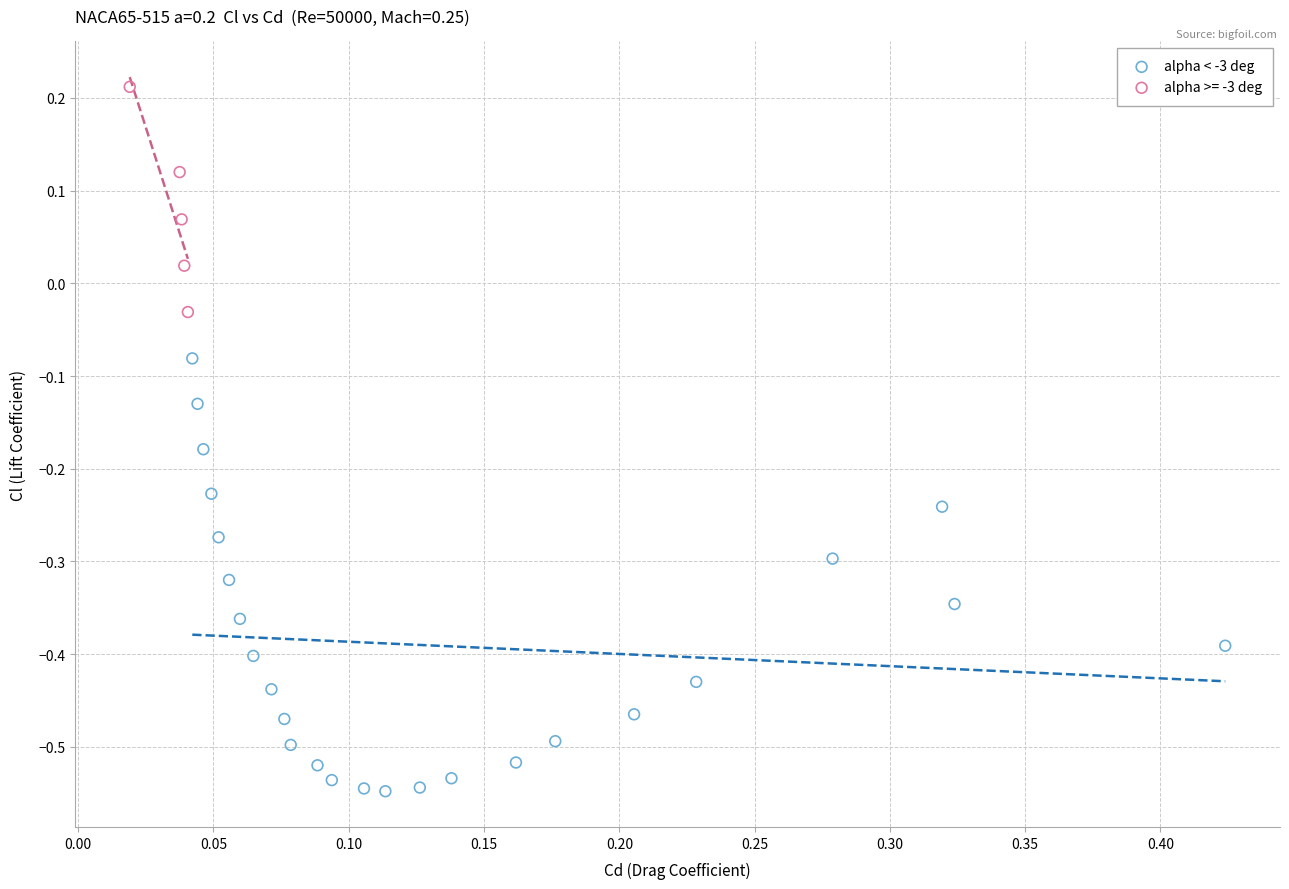

Which series contains the lowest Y value?

alpha < -3 deg